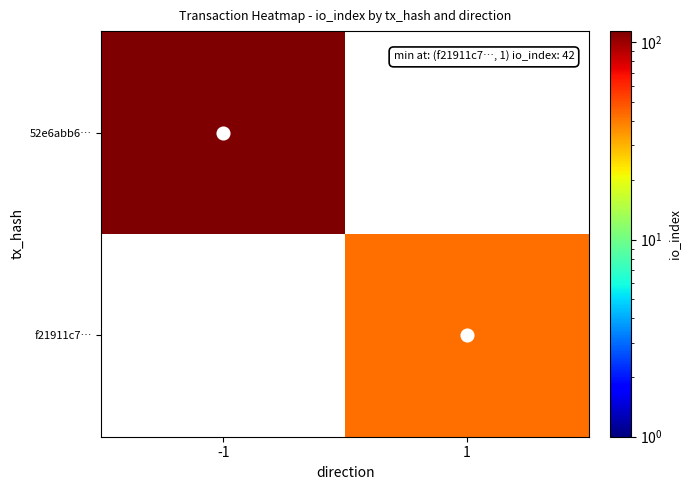

At how many categories does at least one series exceed 99?

1